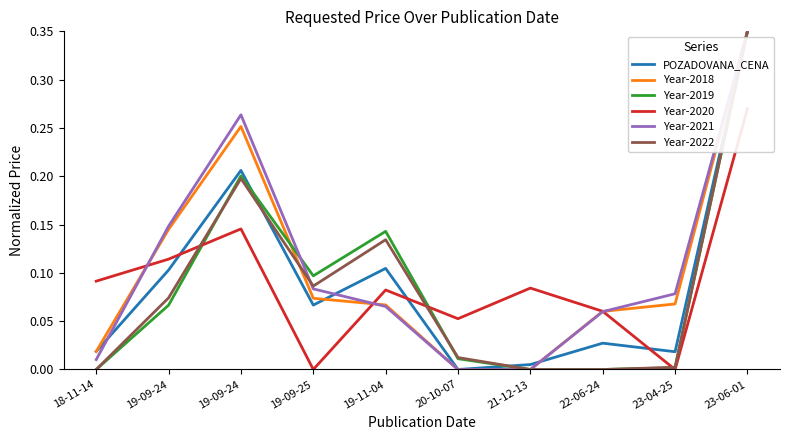

Rank the series at 21-12-13 from lowest to highest value.

Year-2018, Year-2019, Year-2021, Year-2022, POZADOVANA_CENA, Year-2020